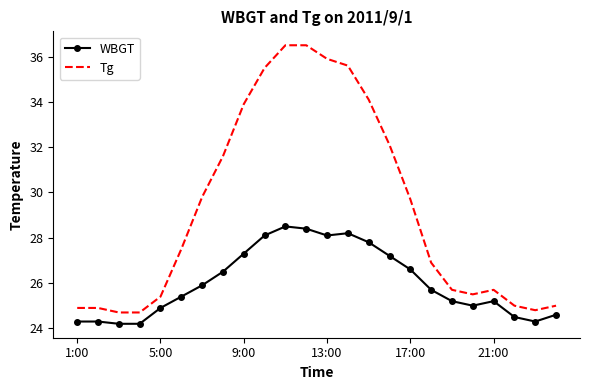

Which series has the largest total across all categories?

Tg